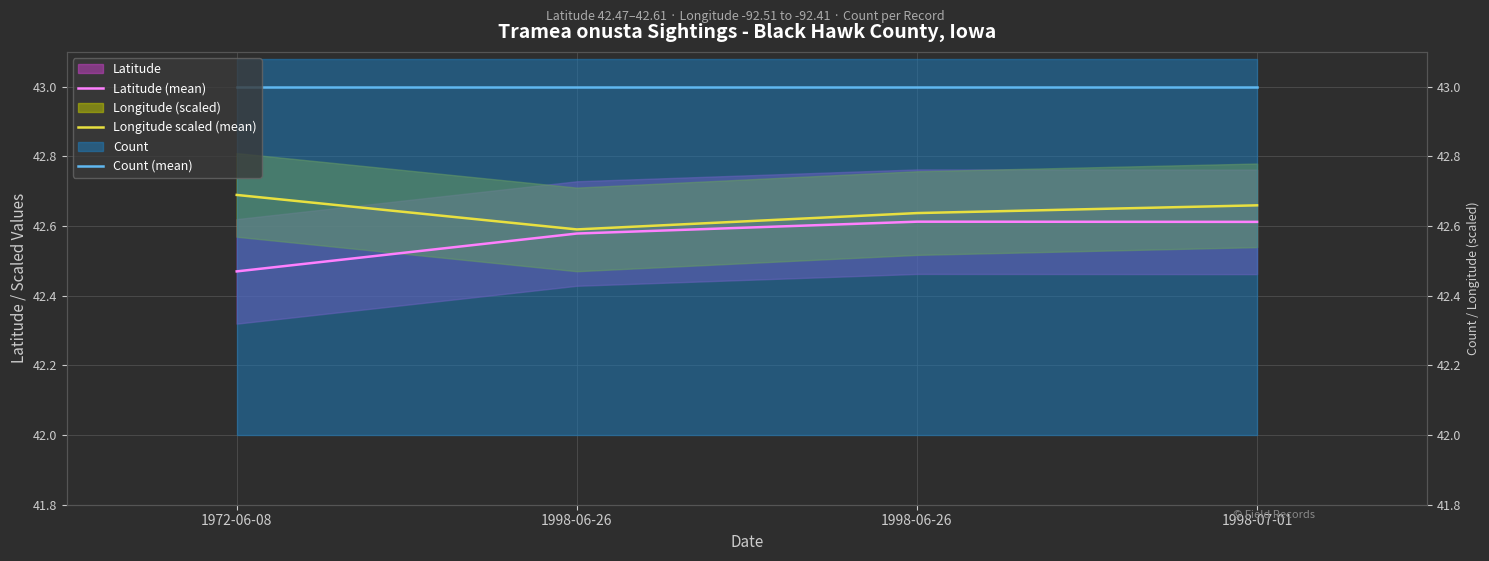

List the labels in order of Count (mean) value, smallest first.

1972-06-08, 1998-06-26, 1998-06-26, 1998-07-01